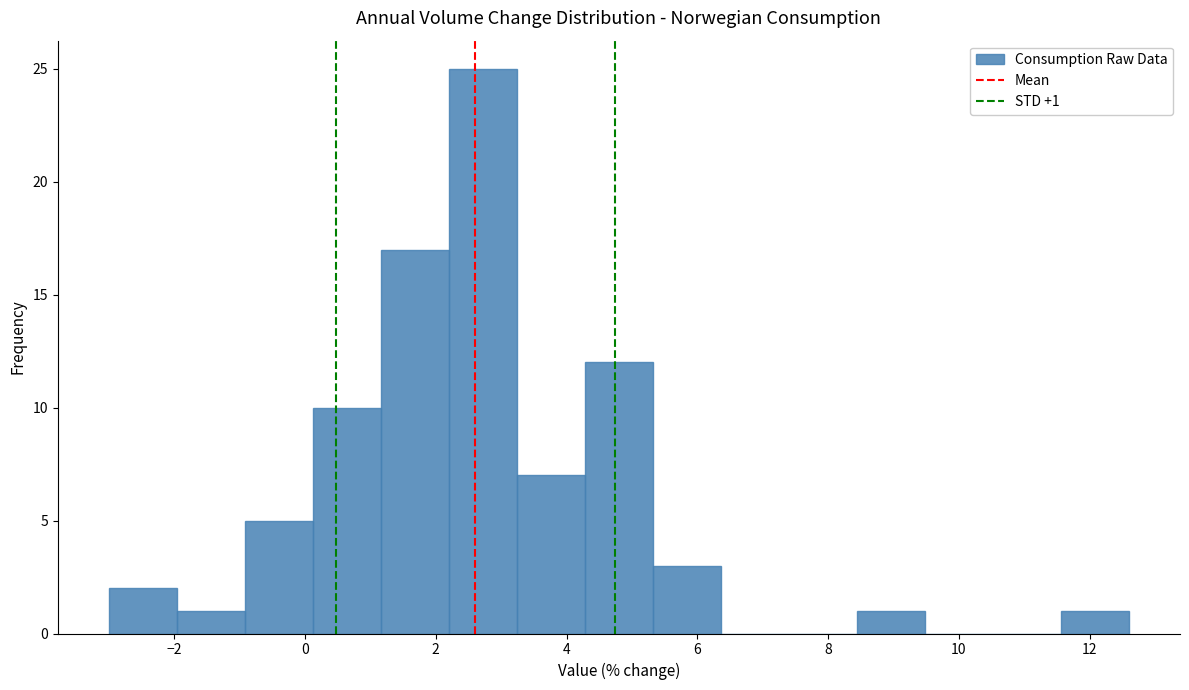

Over which range of the x-axis is the bar tallest?

2.20 to 3.24